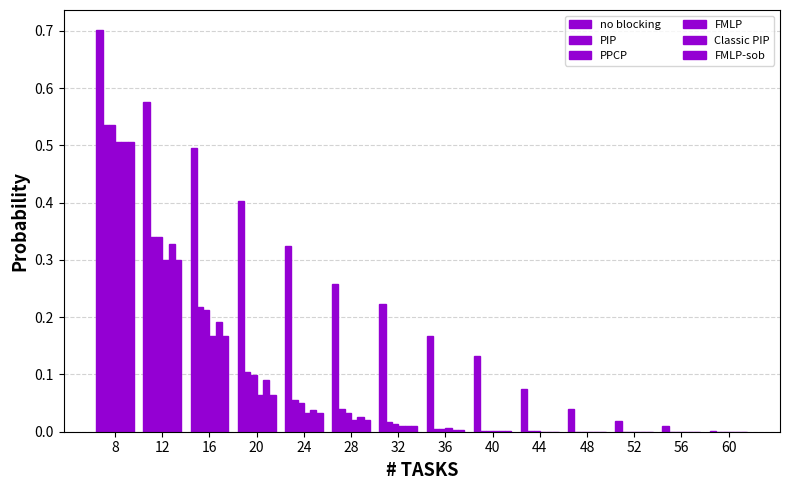

Does the chart contain stacked bars?

No